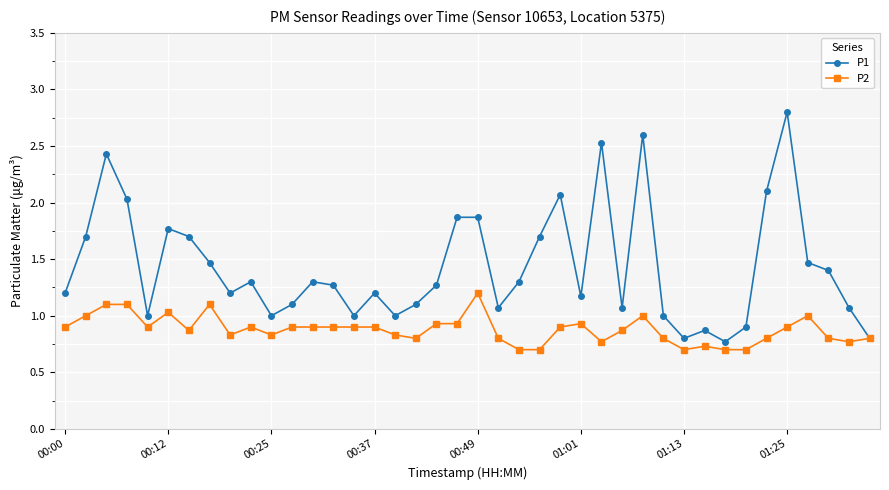

True or false: P1 has more than 0 points higher than both neighbors.

True